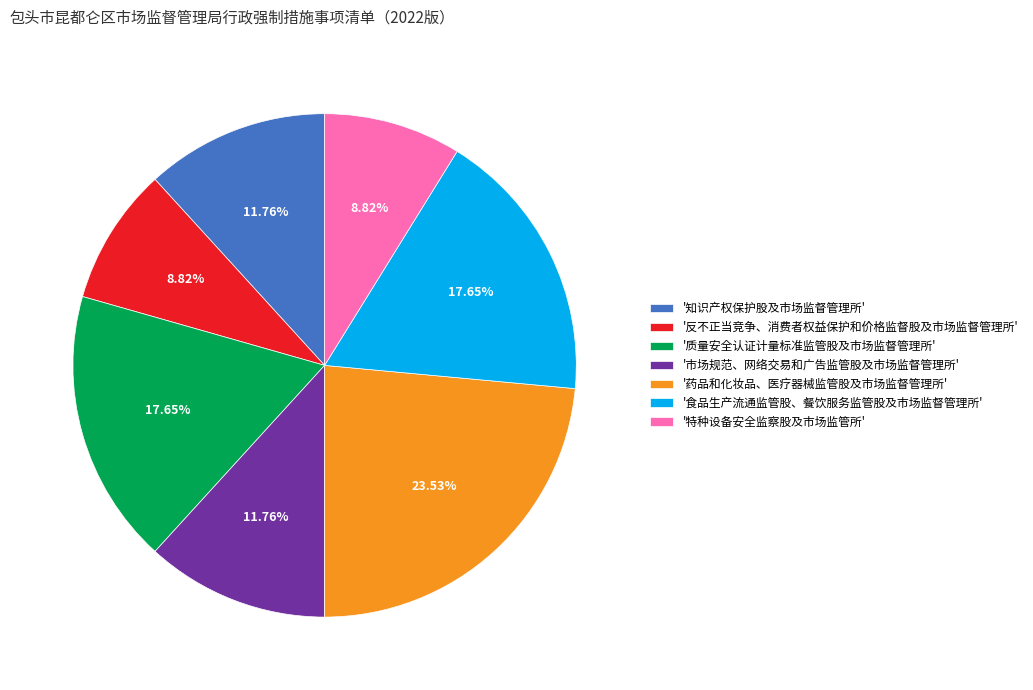

To the nearest percent, what is the average slice percentage?

14%